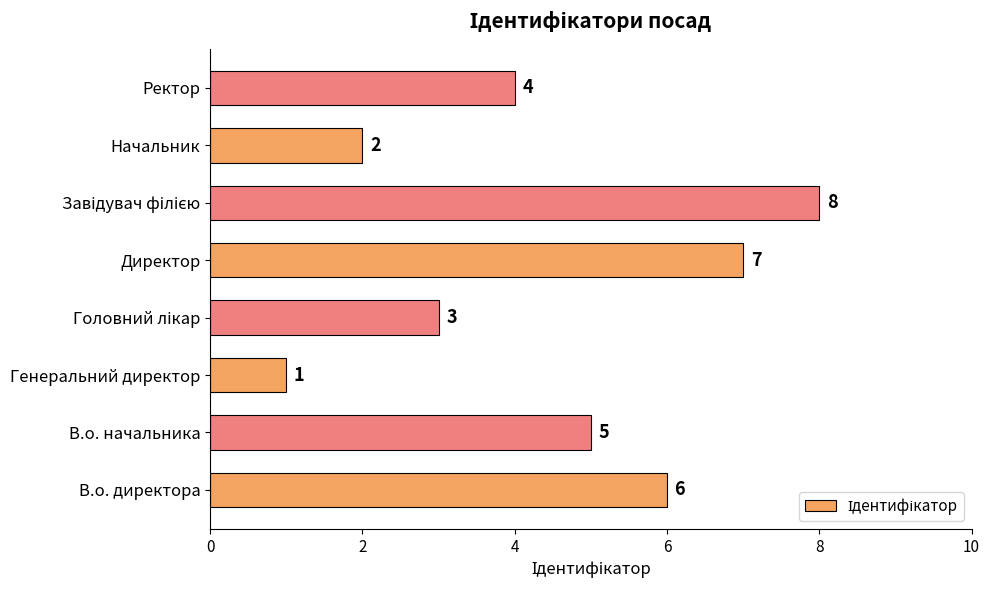

Reading bottom to top, what are all the values shown in this chart?

6	5	1	3	7	8	2	4